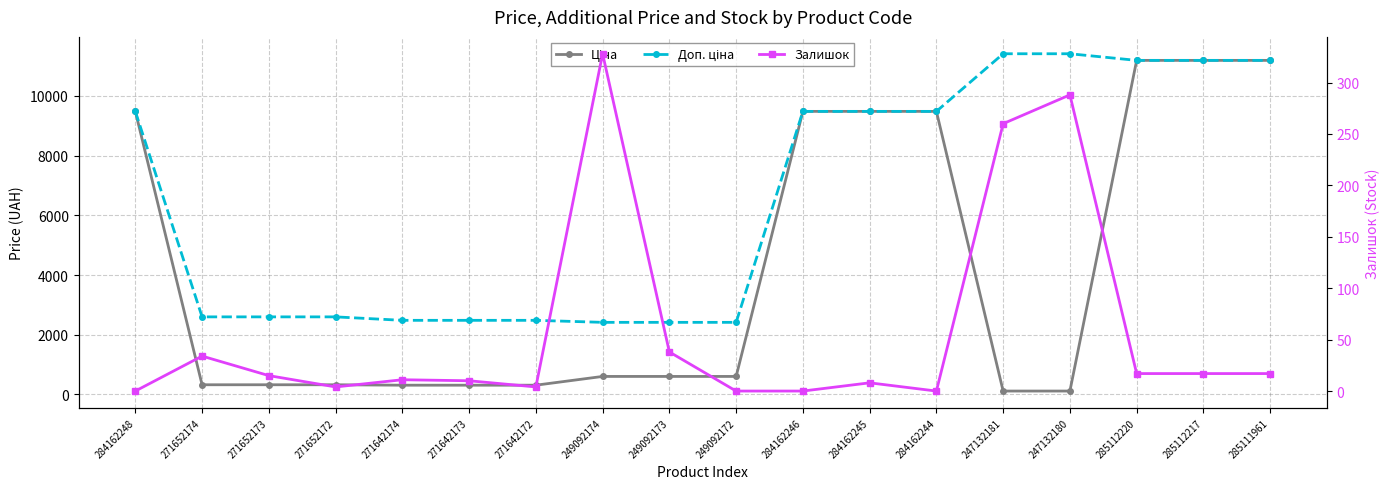

Reading left to right, what are all the values shown in this chart?

Ціна: 9480.1	324.8	324.8	324.8	310.3	310.3	310.3	603.7	603.7	603.7	9480.1	9480.1	9480.1	114.1	114.1	11188.2	11188.2	11188.2
Доп. ціна: 9480.1	2598.3	2598.3	2598.3	2482.4	2482.4	2482.4	2414.8	2414.8	2414.8	9480.1	9480.1	9480.1	11410.0	11410.0	11188.2	11188.2	11188.2
Залишок: 0.0	34.0	15.0	4.0	11.0	10.0	4.0	328.0	38.0	0.0	0.0	8.0	0.0	260.0	288.0	17.0	17.0	17.0